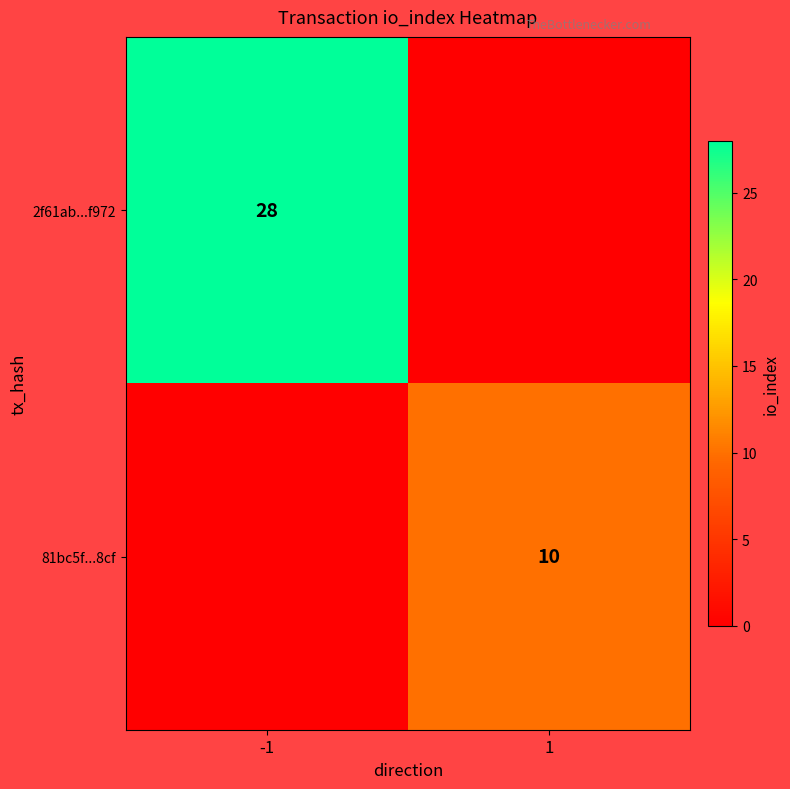

The 2f61ab...f972 series shows 28 at -1. True or false?

True